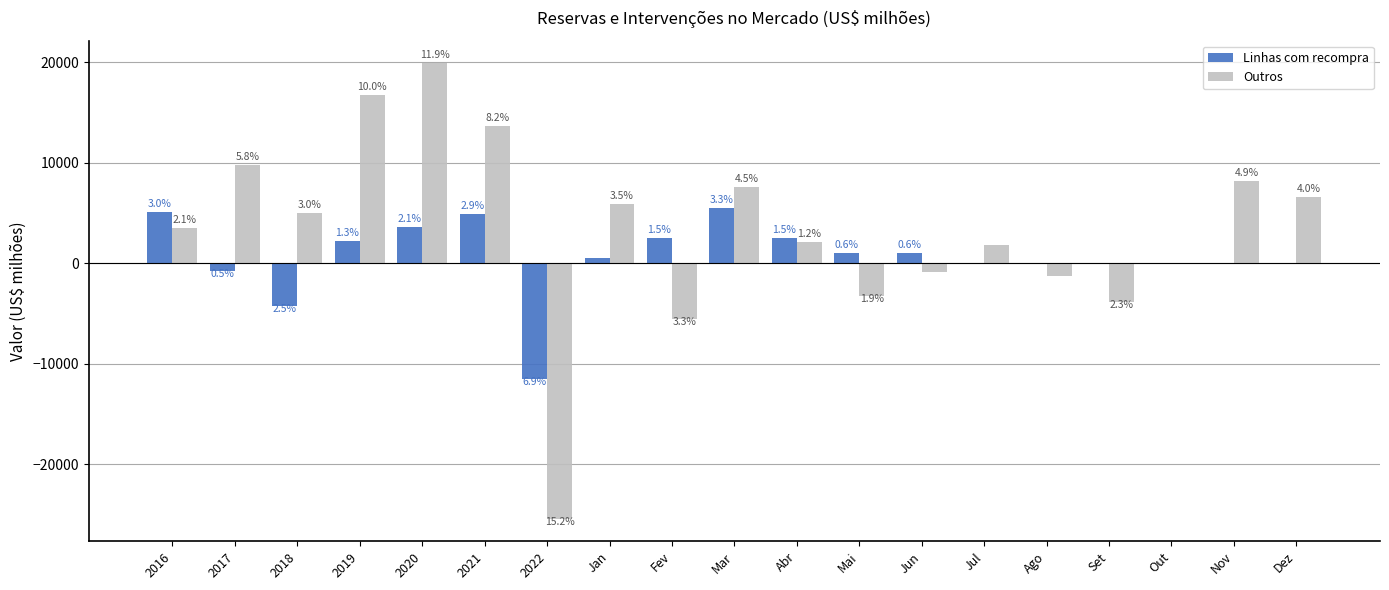

Where does the Linhas com recompra series first go above 500?

2016